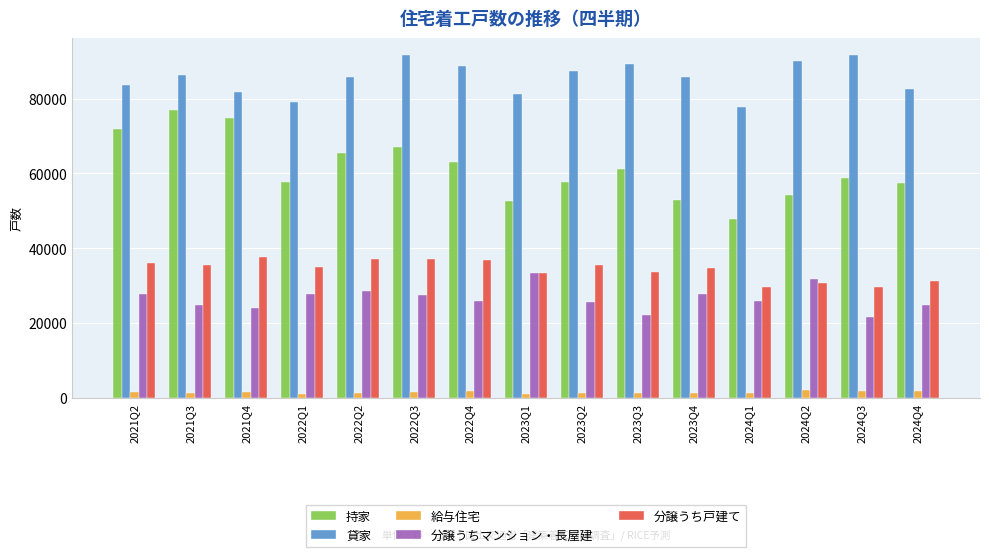

The 給与住宅 series shows 1180 at 2023Q3. True or false?

True